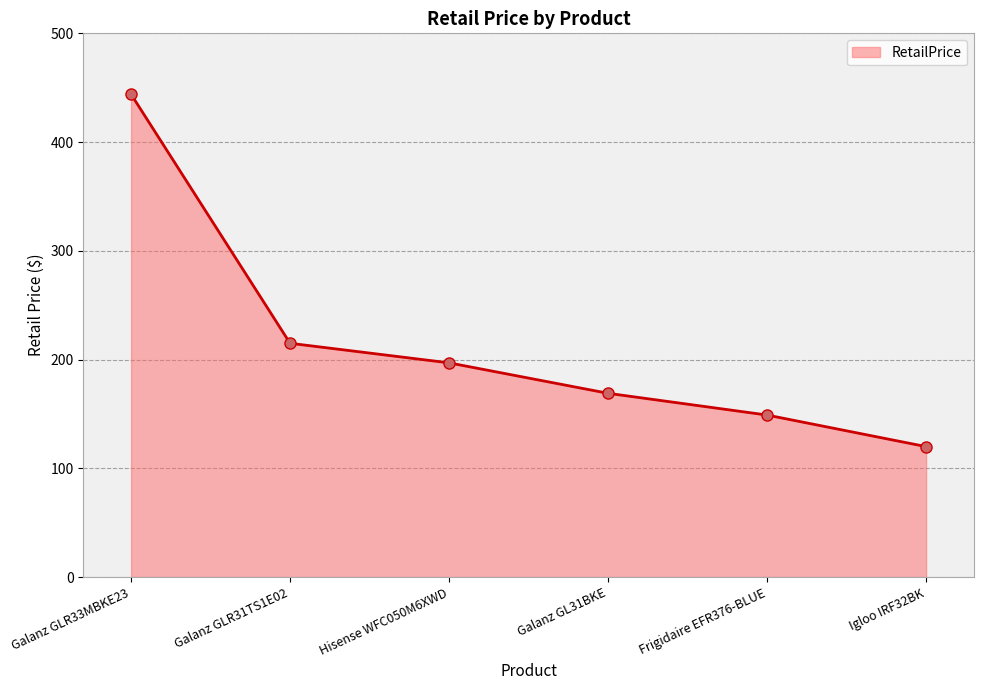

What is the change in value from Galanz GLR31TS1E02 to Hisense WFC050M6XWD?

-18.0